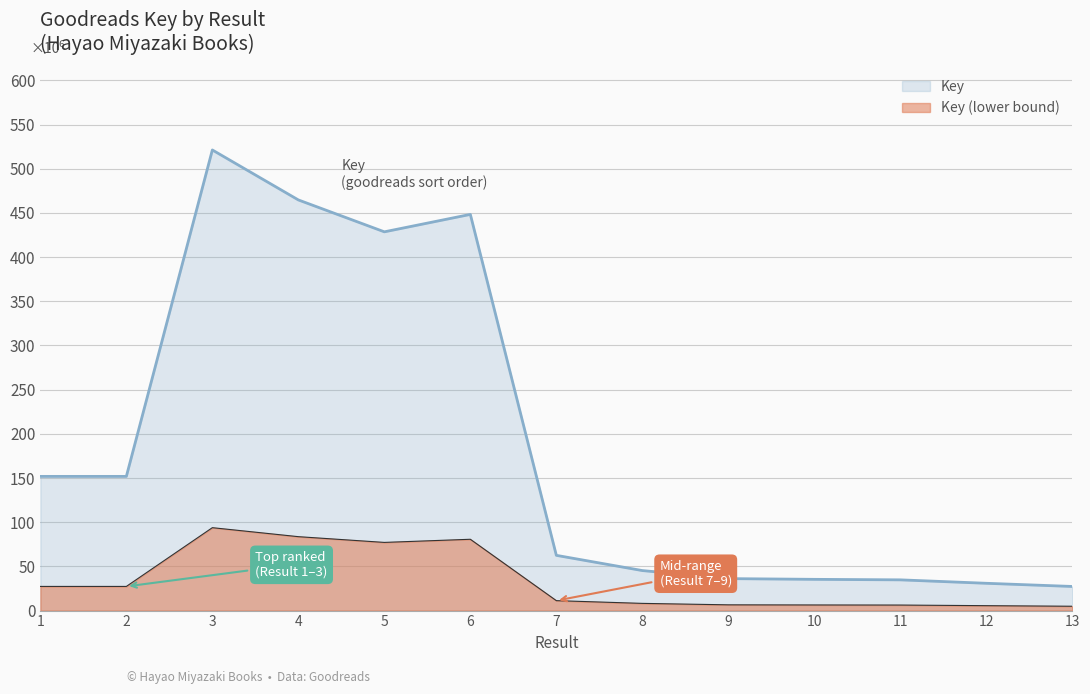

List the labels in order of value, largest first.

3, 4, 6, 5, 1, 2, 7, 8, 9, 10, 11, 12, 13